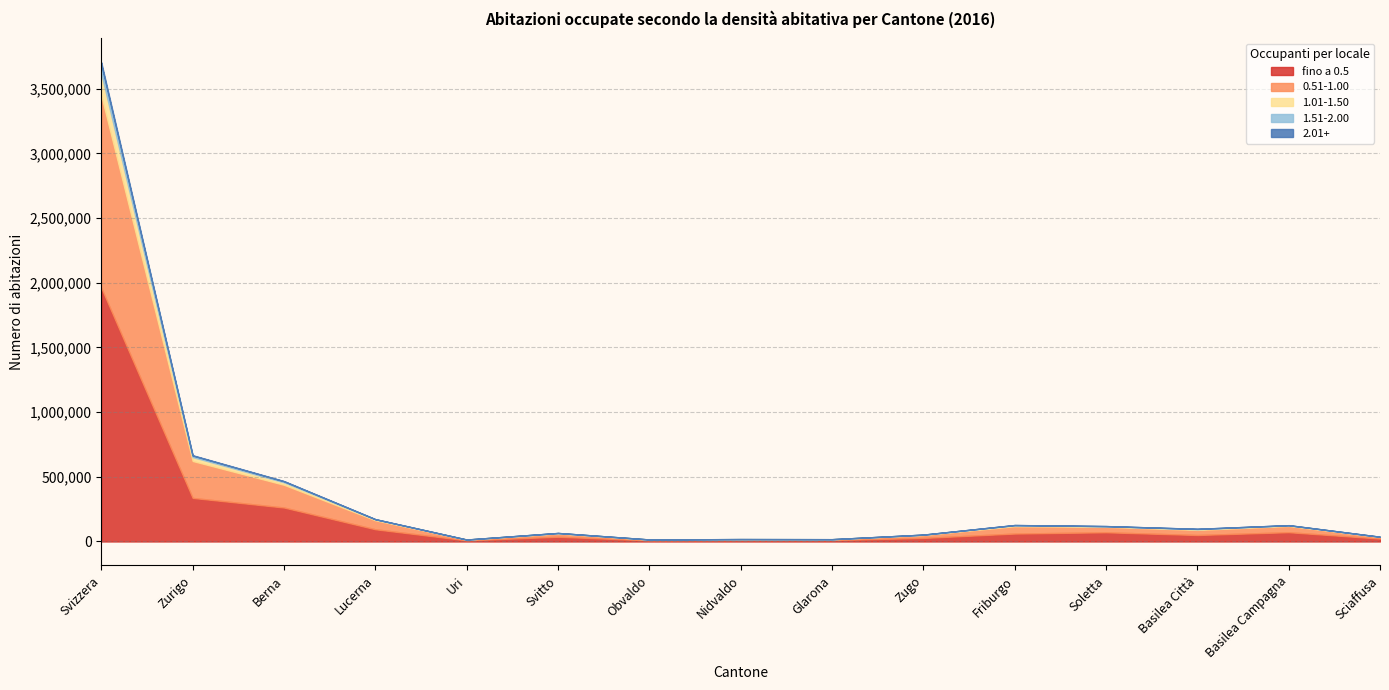

The value of 1.51-2.00 at Nidvaldo is 118. True or false?

False